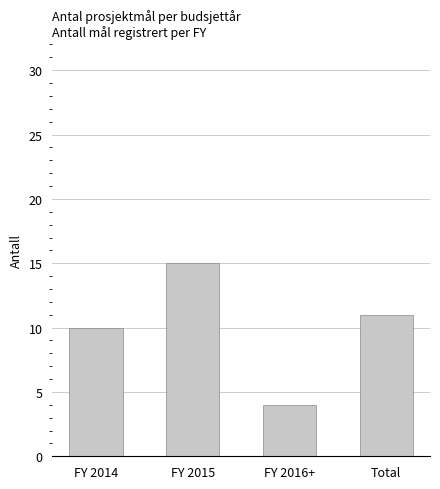

List the labels in order of value, smallest first.

FY 2016+, FY 2014, Total, FY 2015